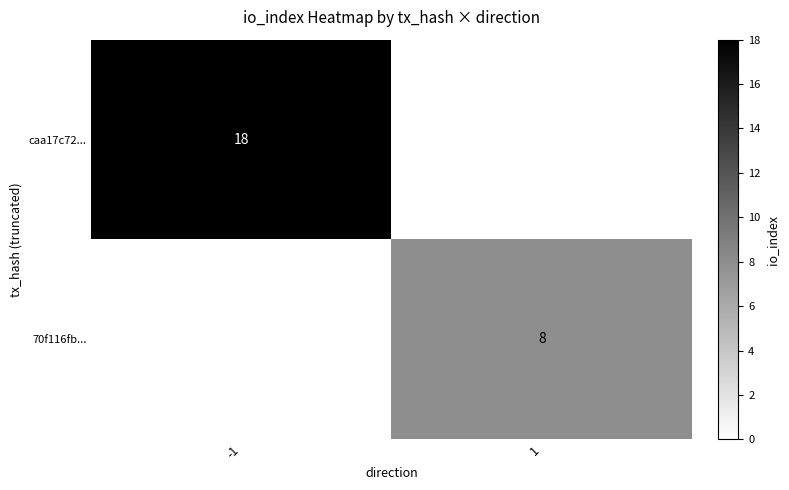

True or false: caa17c72... has a value of 32 at -1.

False